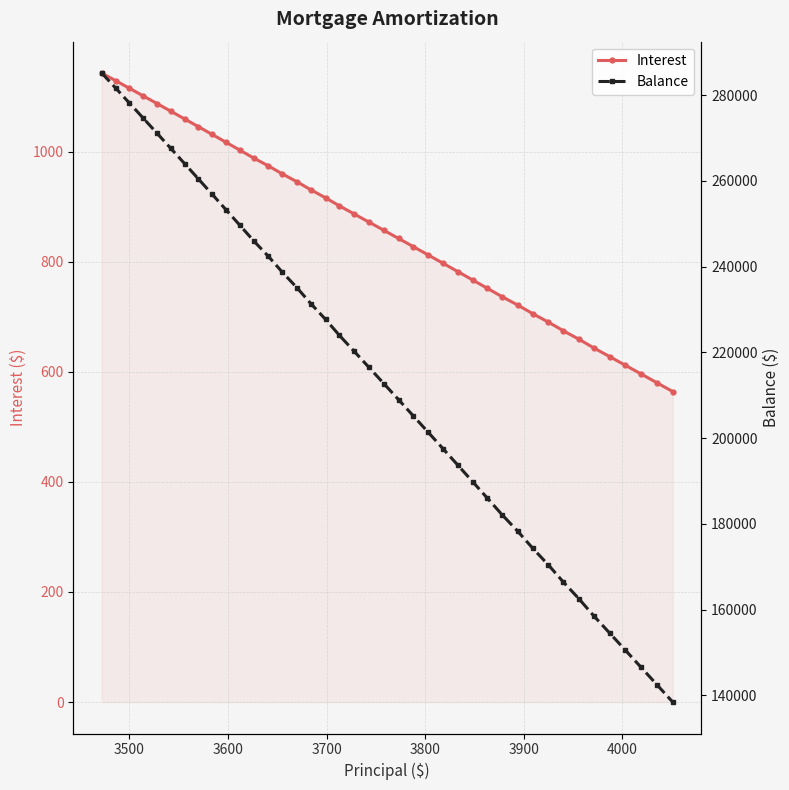

How many data points in Interest are above 871?

20